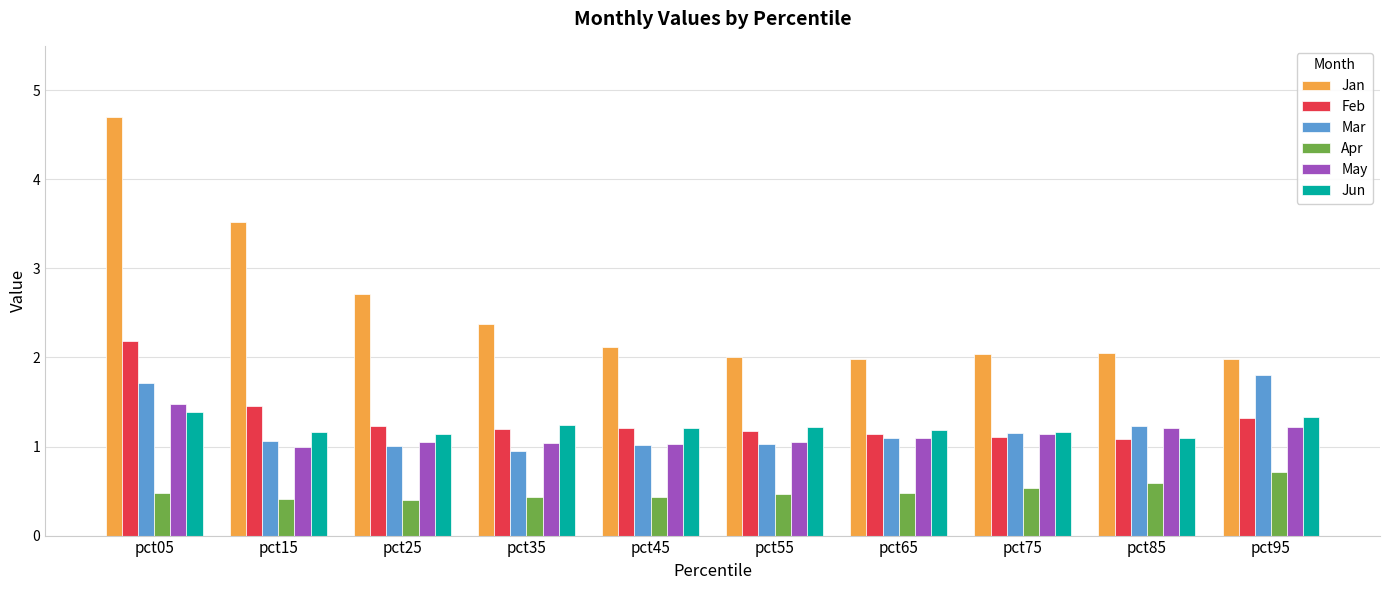

How many bars are there in each group?

6